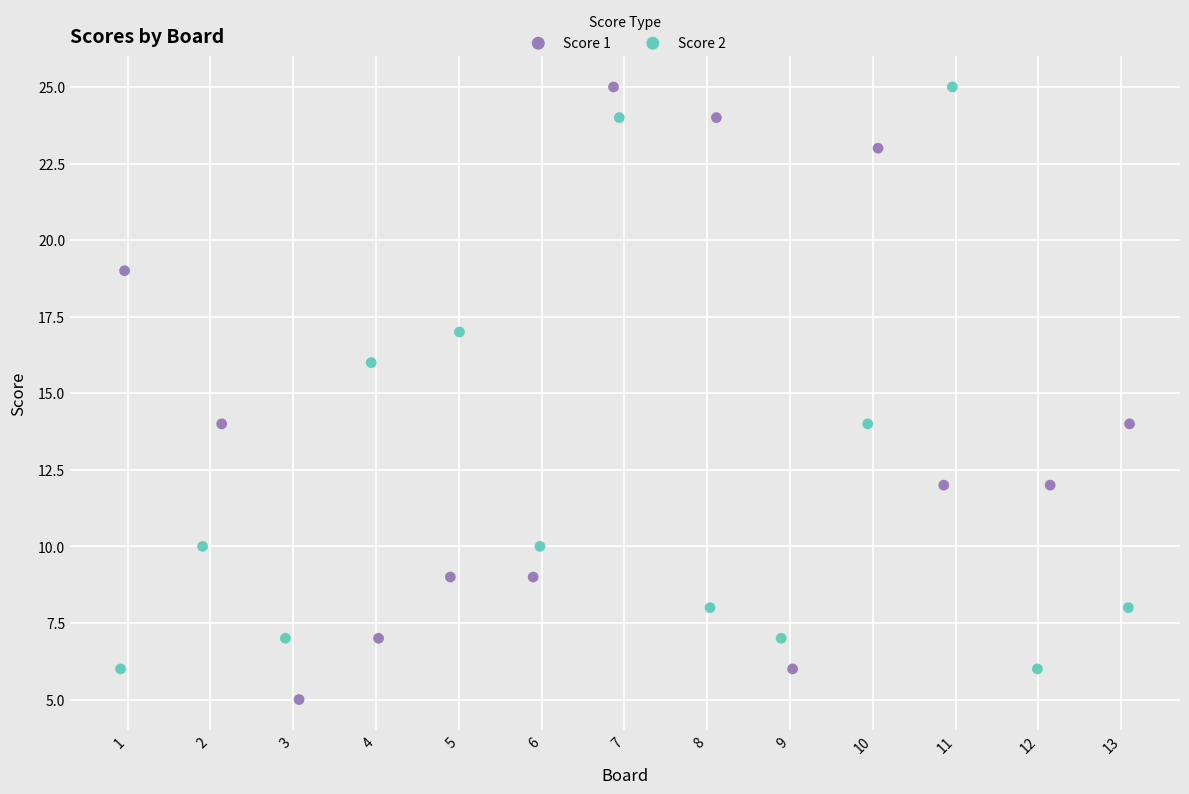

Which series has the largest Y range (max minus min)?

Score 1